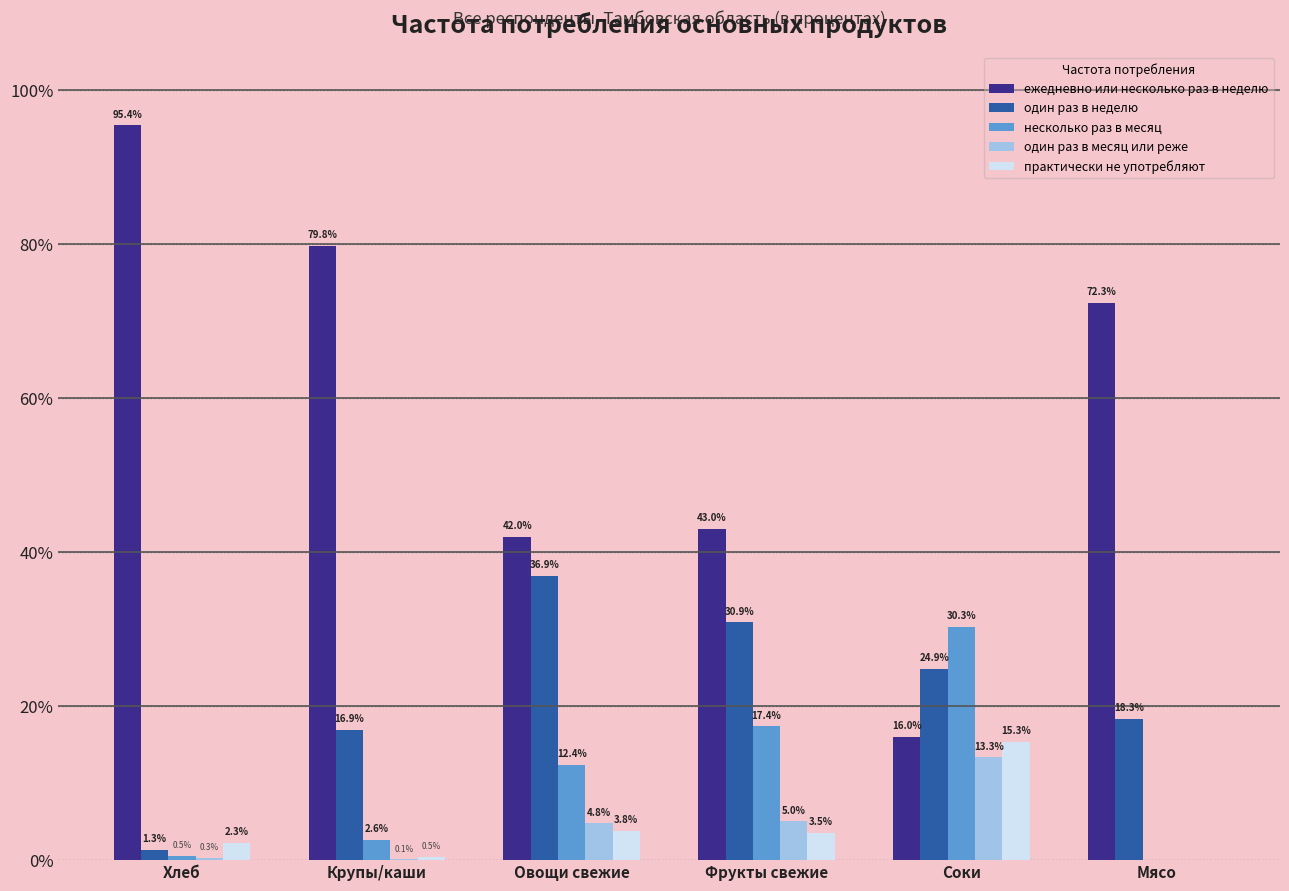

Reading left to right, extract all data points from this chart.

ежедневно или несколько раз в неделю: Хлеб=95.4	Крупы/каши=79.8	Овощи свежие=42.0	Фрукты свежие=43.0	Соки=16.0	Мясо=72.3
один раз в неделю: Хлеб=1.3	Крупы/каши=16.9	Овощи свежие=36.9	Фрукты свежие=30.9	Соки=24.9	Мясо=18.3
несколько раз в месяц: Хлеб=0.5	Крупы/каши=2.6	Овощи свежие=12.4	Фрукты свежие=17.4	Соки=30.3	Мясо=0.0
один раз в месяц или реже: Хлеб=0.3	Крупы/каши=0.1	Овощи свежие=4.8	Фрукты свежие=5.0	Соки=13.3	Мясо=0.0
практически не употребляют: Хлеб=2.3	Крупы/каши=0.5	Овощи свежие=3.8	Фрукты свежие=3.5	Соки=15.3	Мясо=0.0